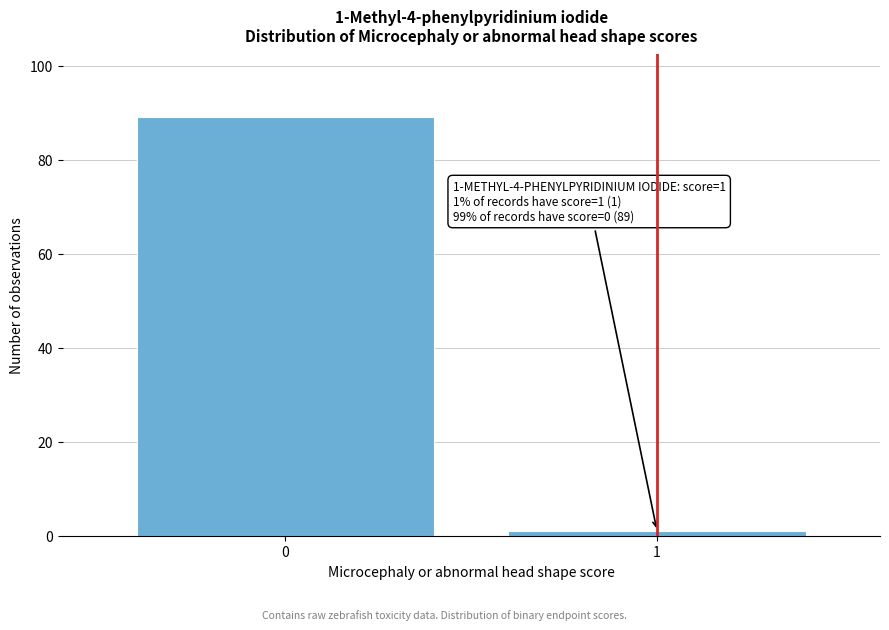

Reading left to right, extract all data points from this chart.

89	1